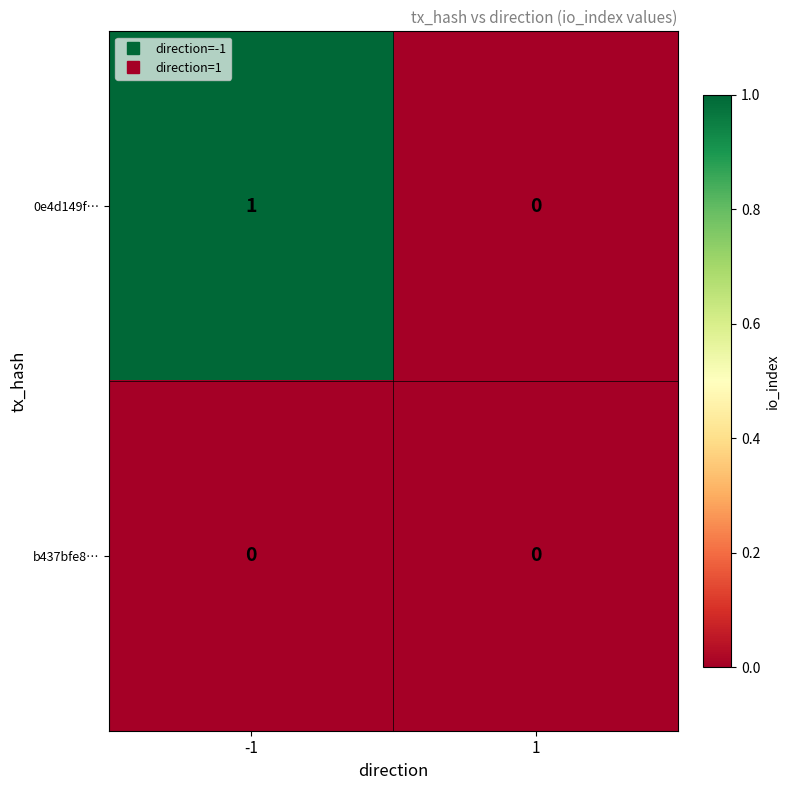

Rank the series at -1 from highest to lowest value.

0e4d149f…, b437bfe8…